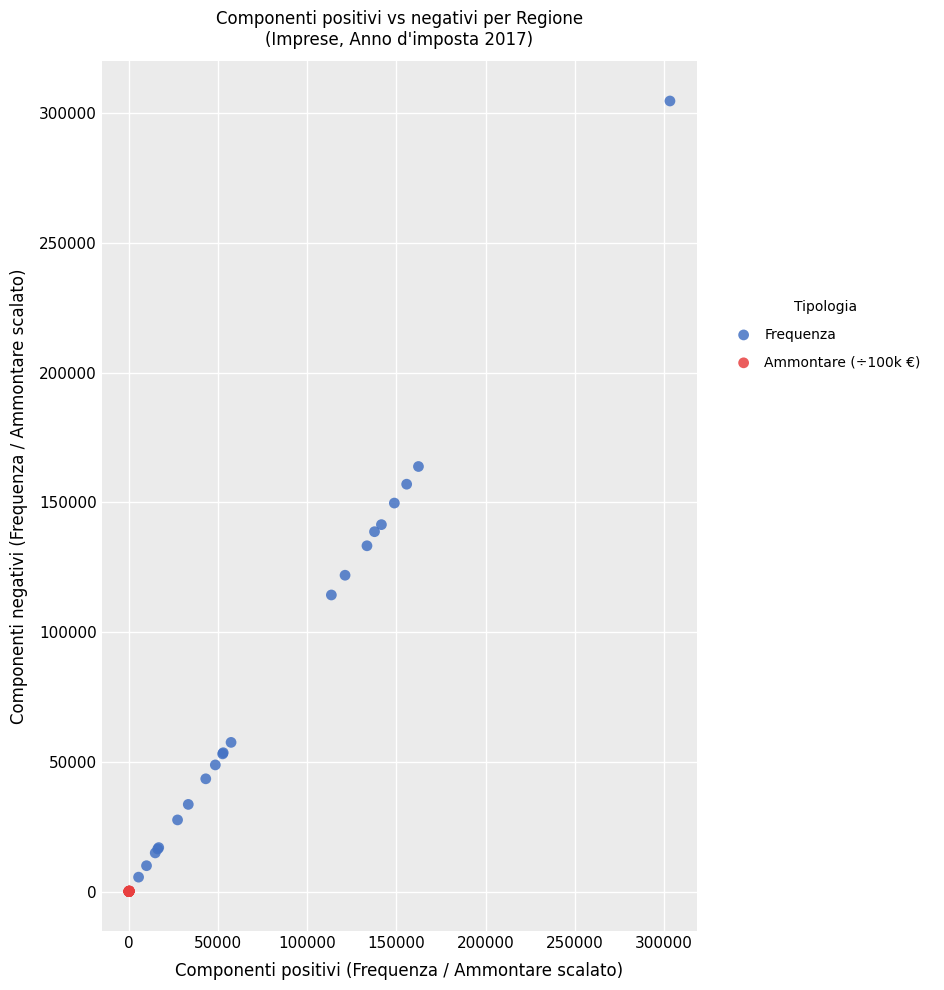

Which series has the largest Y range (max minus min)?

Frequenza